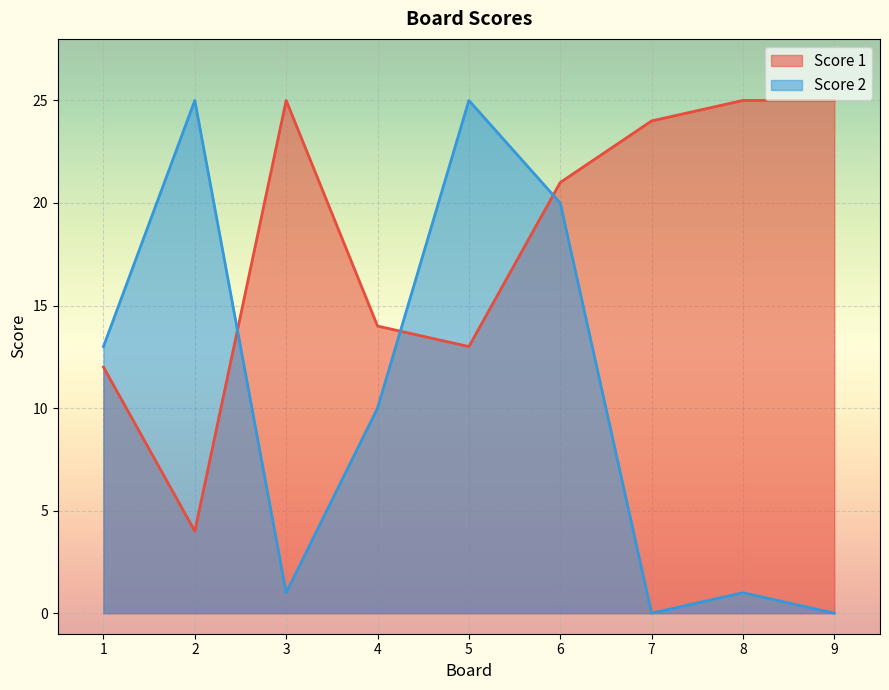

True or false: Score 1 has more than 2 points higher than both neighbors.

False